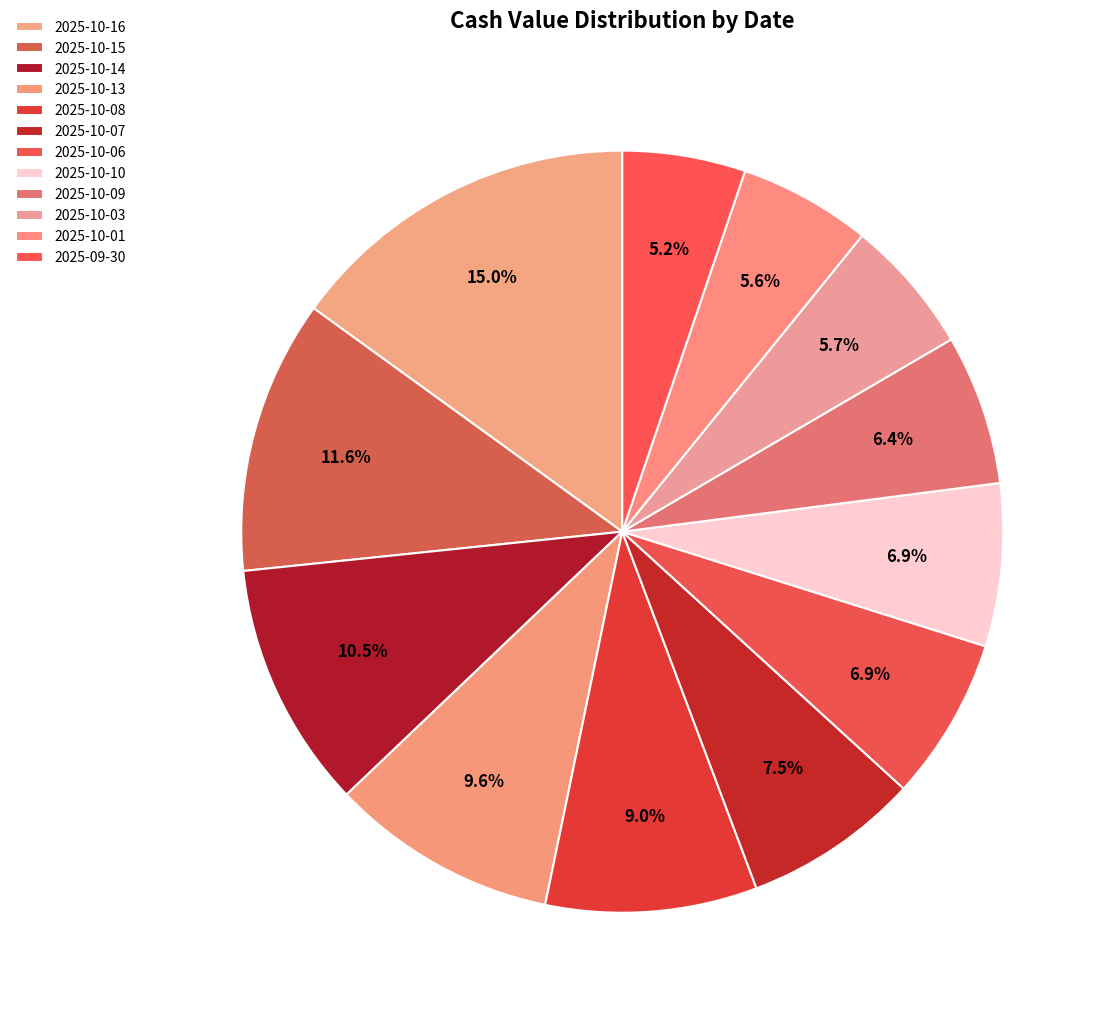

Which category has the biggest portion of the pie?

2025-10-16